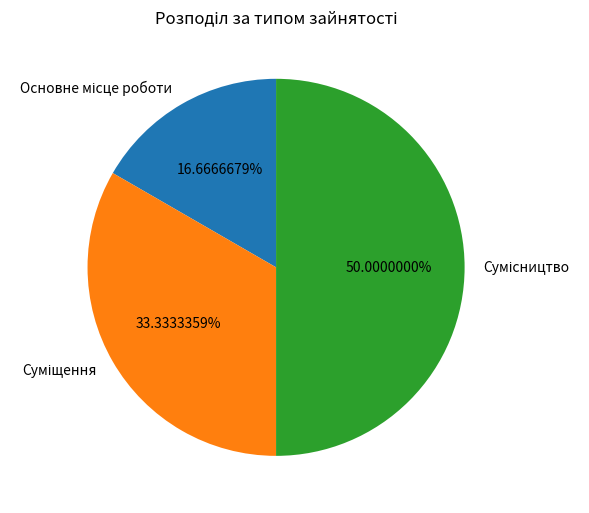

What is the smallest slice in the pie chart?

Основне місце роботи